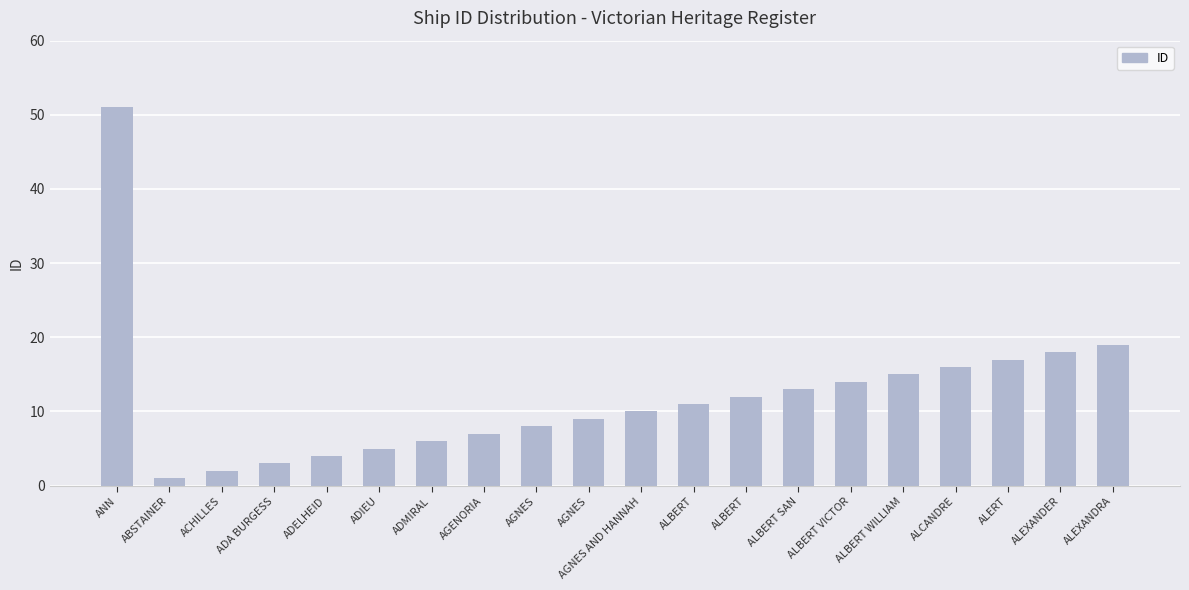

Are the bars horizontal?

No